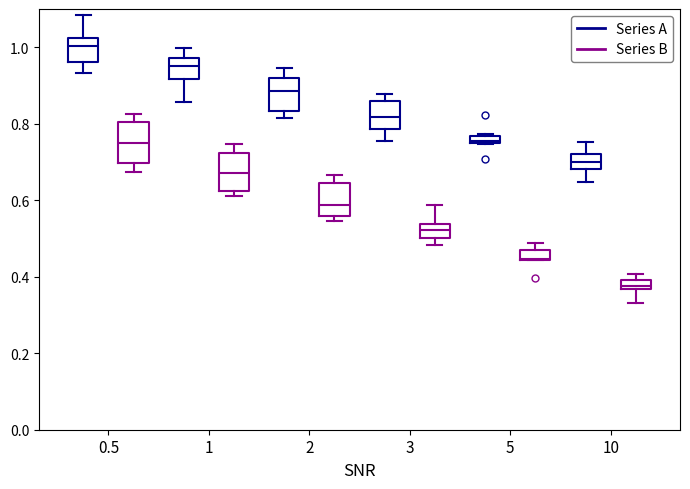

Where is the lower edge of the box for 3 (Series B) on the y-axis? The values are not printed on the chart, so give them approximately, as read against the axis.

0.50